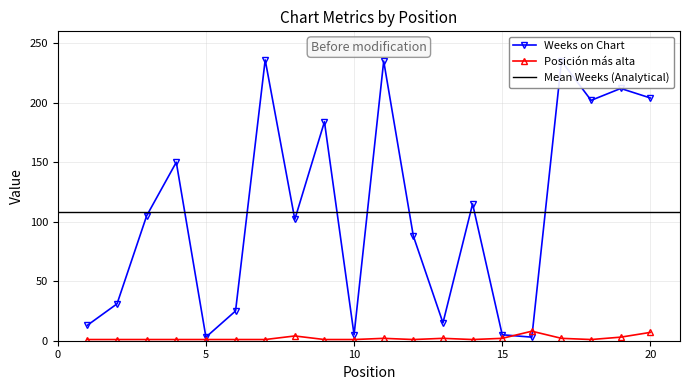

What is the maximum value for Weeks on Chart?

236